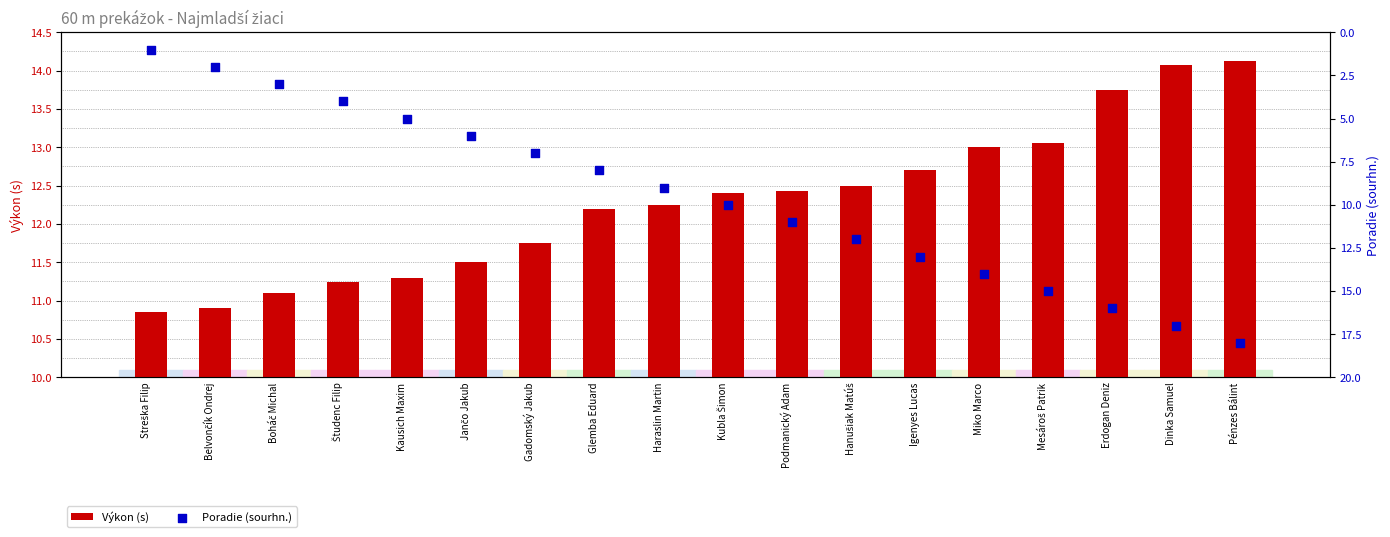

Which series has the largest total across all categories?

Výkon (s)